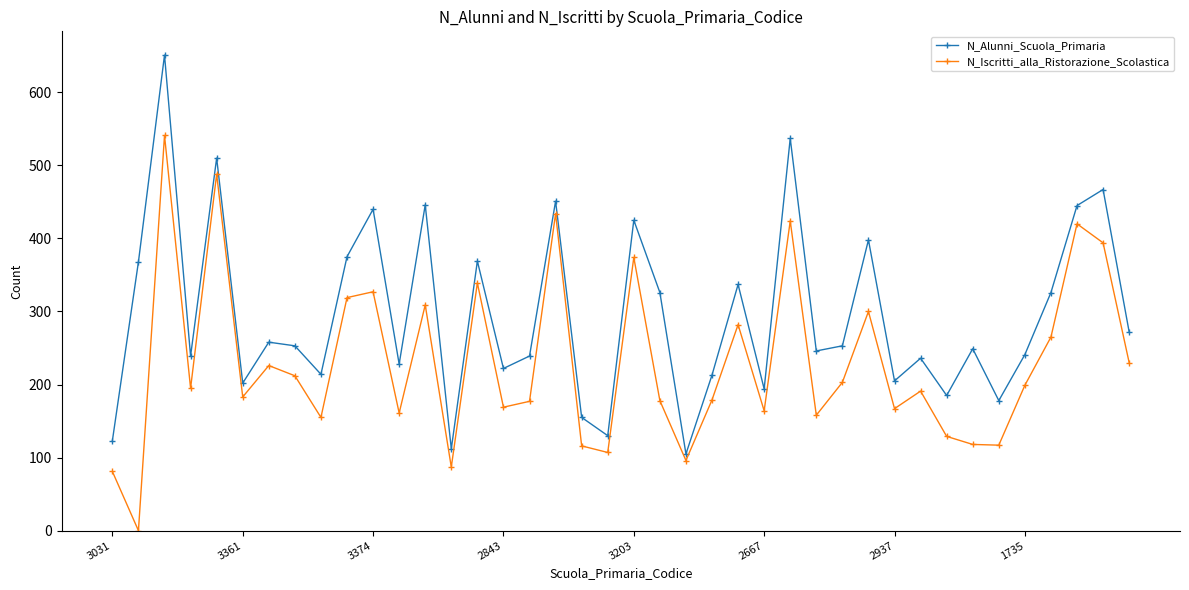

In N_Alunni_Scuola_Primaria, how many points are lower than both neighbors (excluding endpoints)?

13